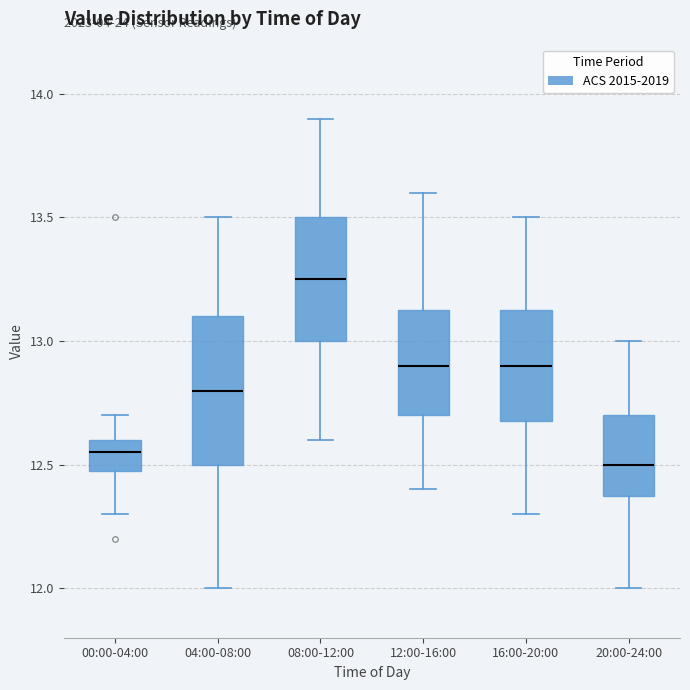

Which box has the lowest median line?

20:00-24:00